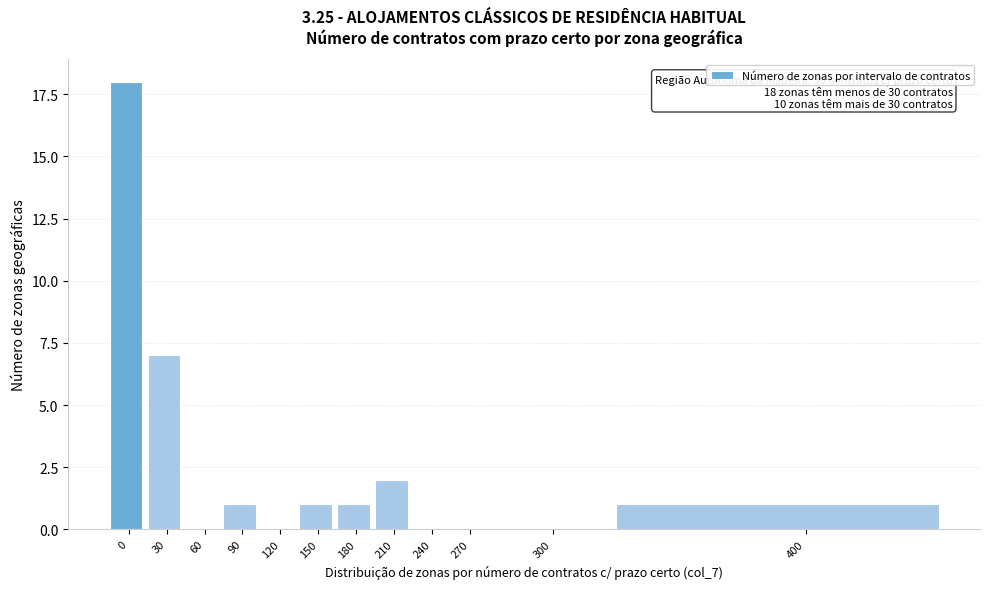

Reading left to right, what are all the values shown in this chart?

0=18	30=7	60=0	90=1	120=0	150=1	180=1	210=2	240=0	270=0	300=0	400=1